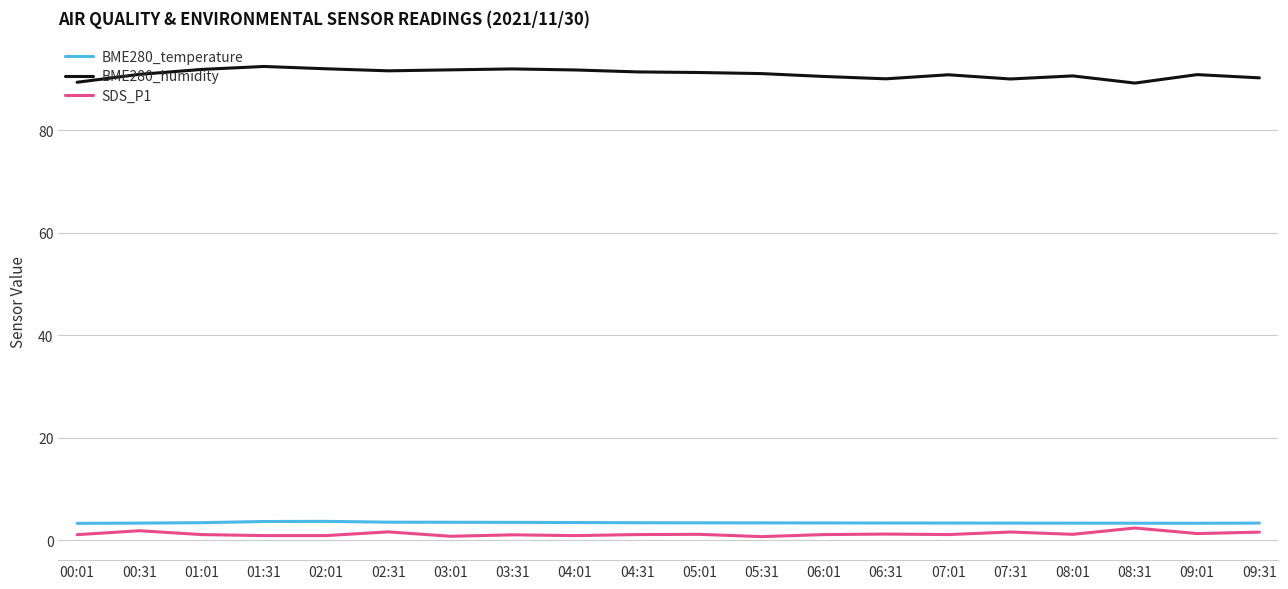

What is the smallest value displayed?

0.7